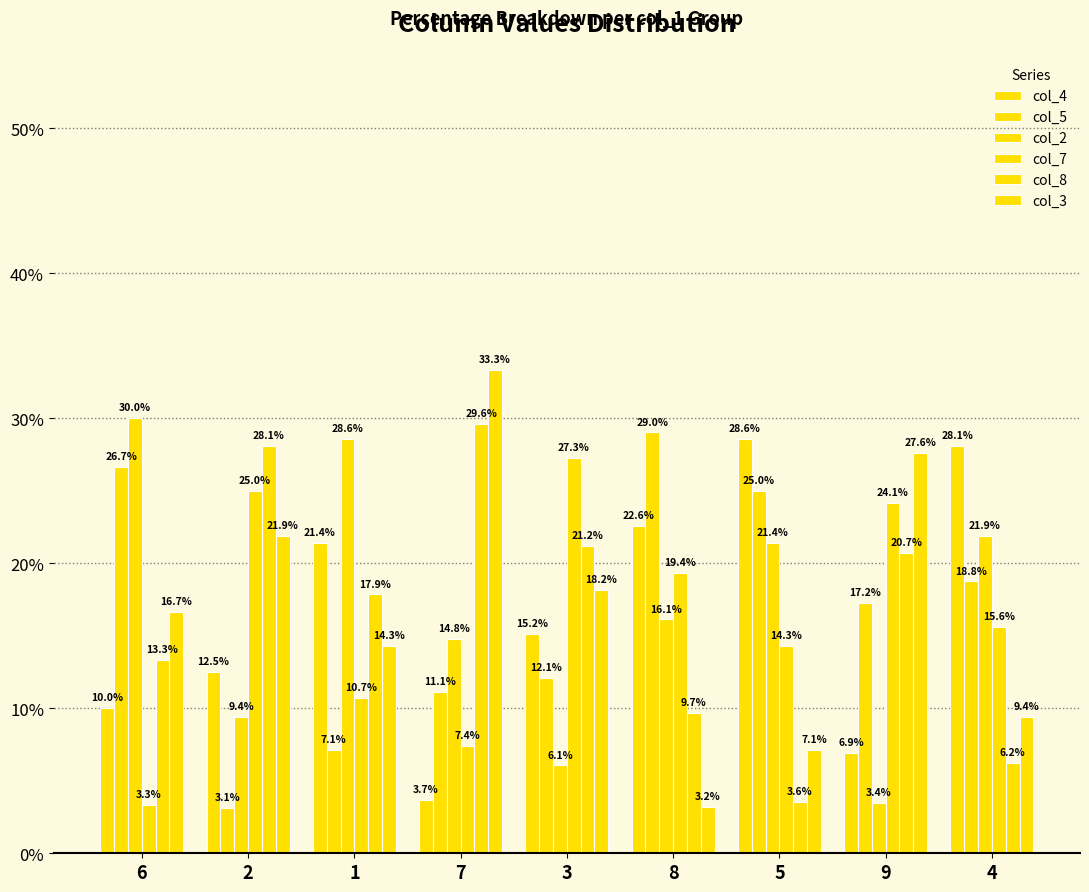

Are the bars grouped side by side (vs. stacked)?

Yes